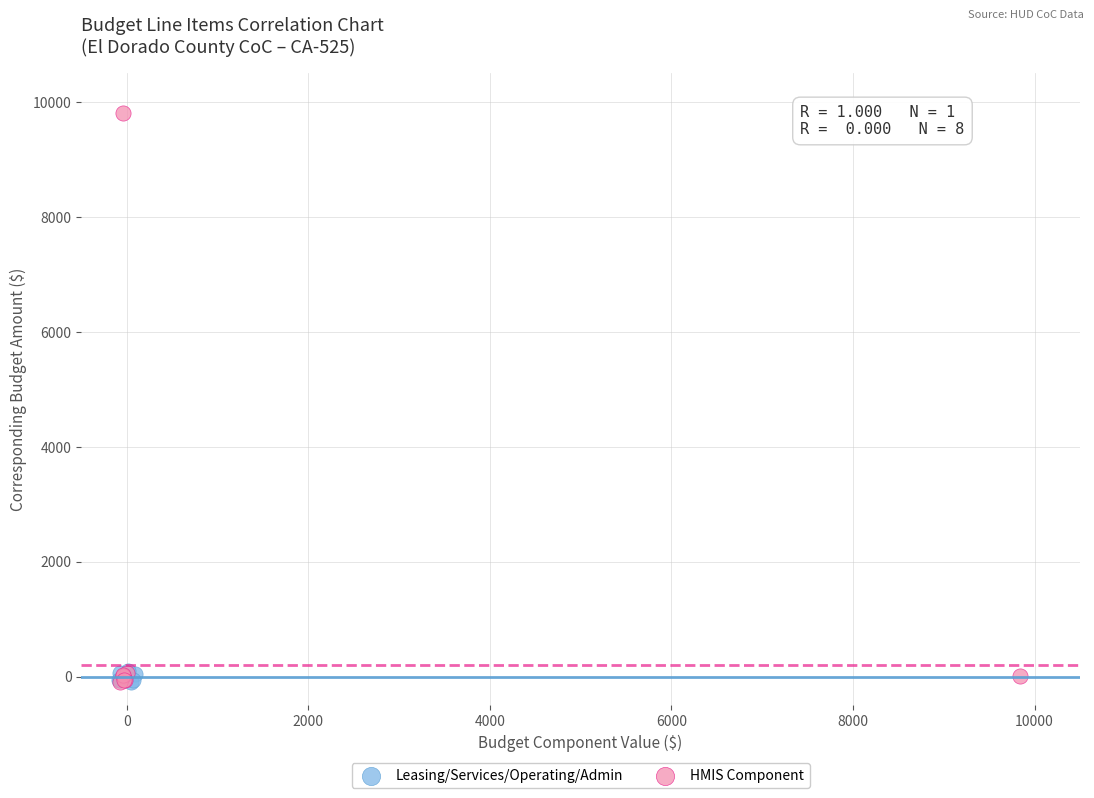

Which series reaches the maximum Y coordinate?

HMIS Component